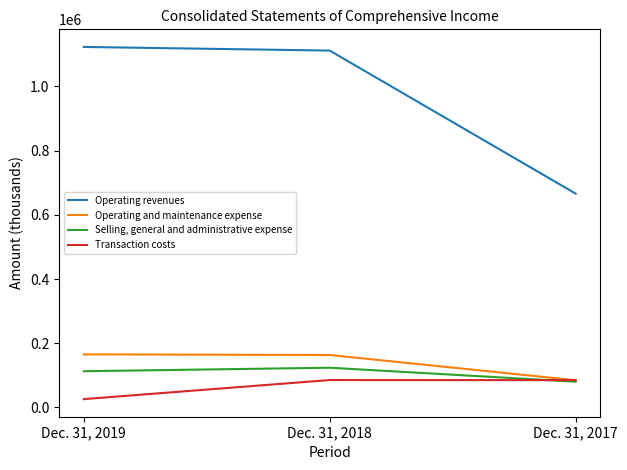

The value of Operating and maintenance expense at Dec. 31, 2019 is 282654. True or false?

False